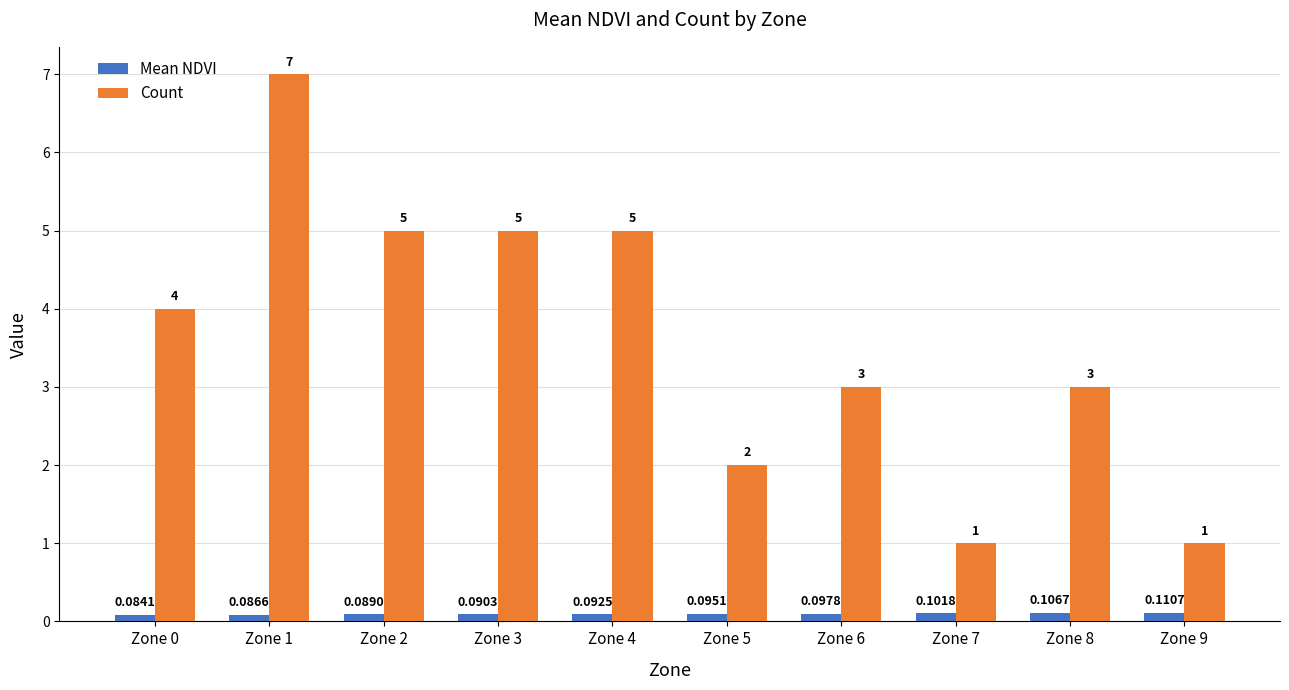

Which category has the highest value in the Mean NDVI series?

Zone 9